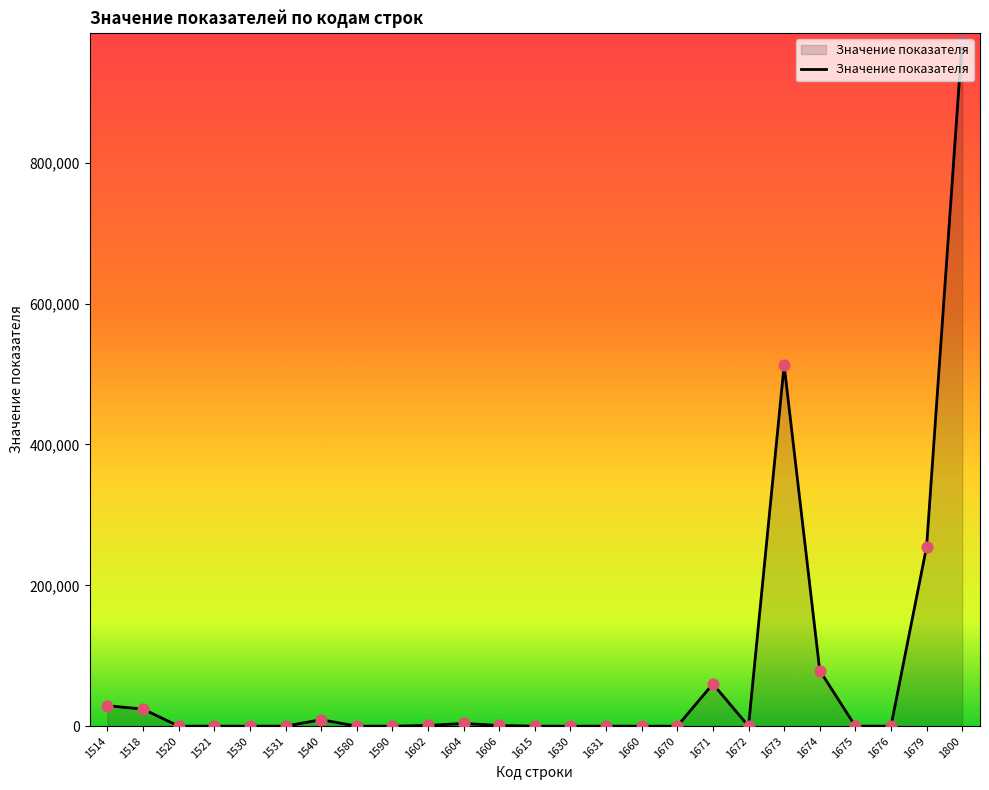

Is it true that the value at 1631 is 466601?

False